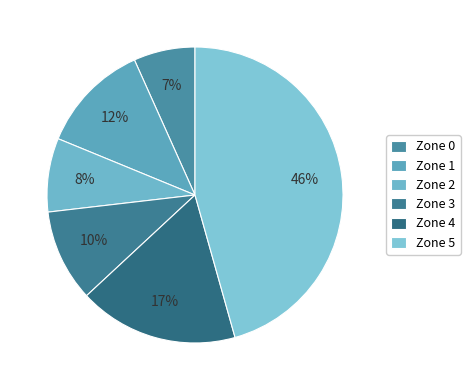

Approximately how many times larger is the value at Zone 4 compared to Zone 2?

2.2